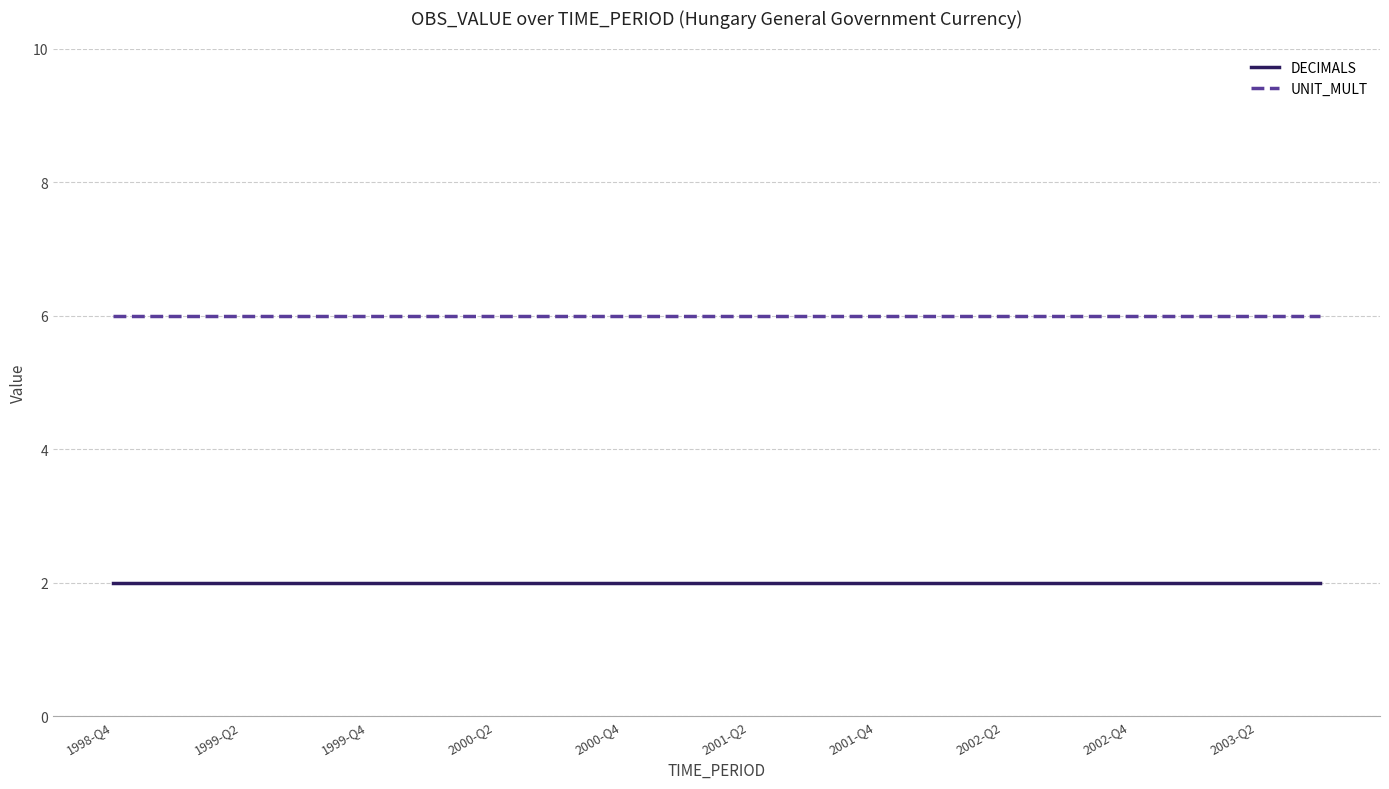

Which series has the largest total across all categories?

UNIT_MULT